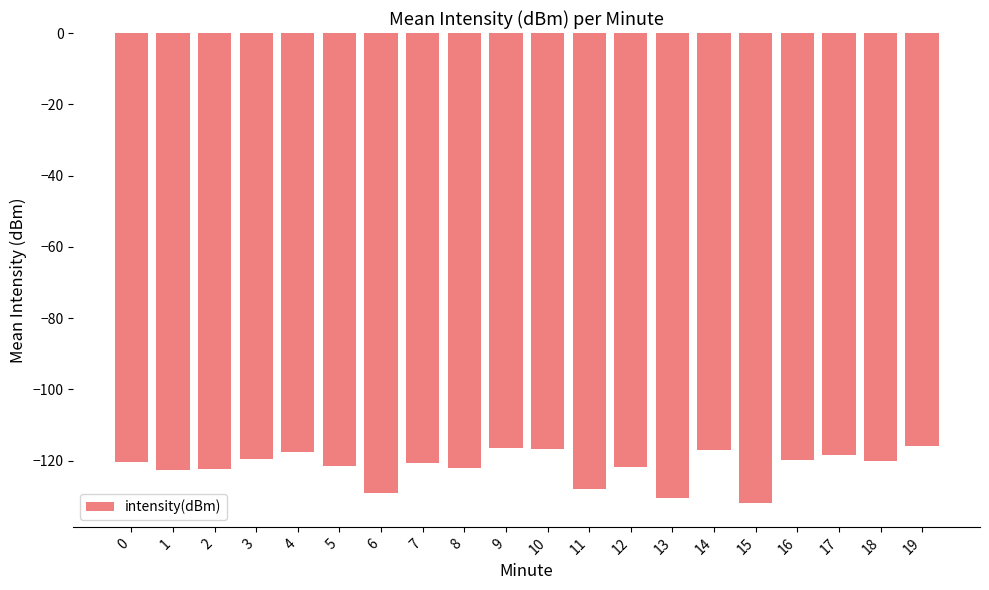

What is the difference between the maximum and second lowest values?

14.6